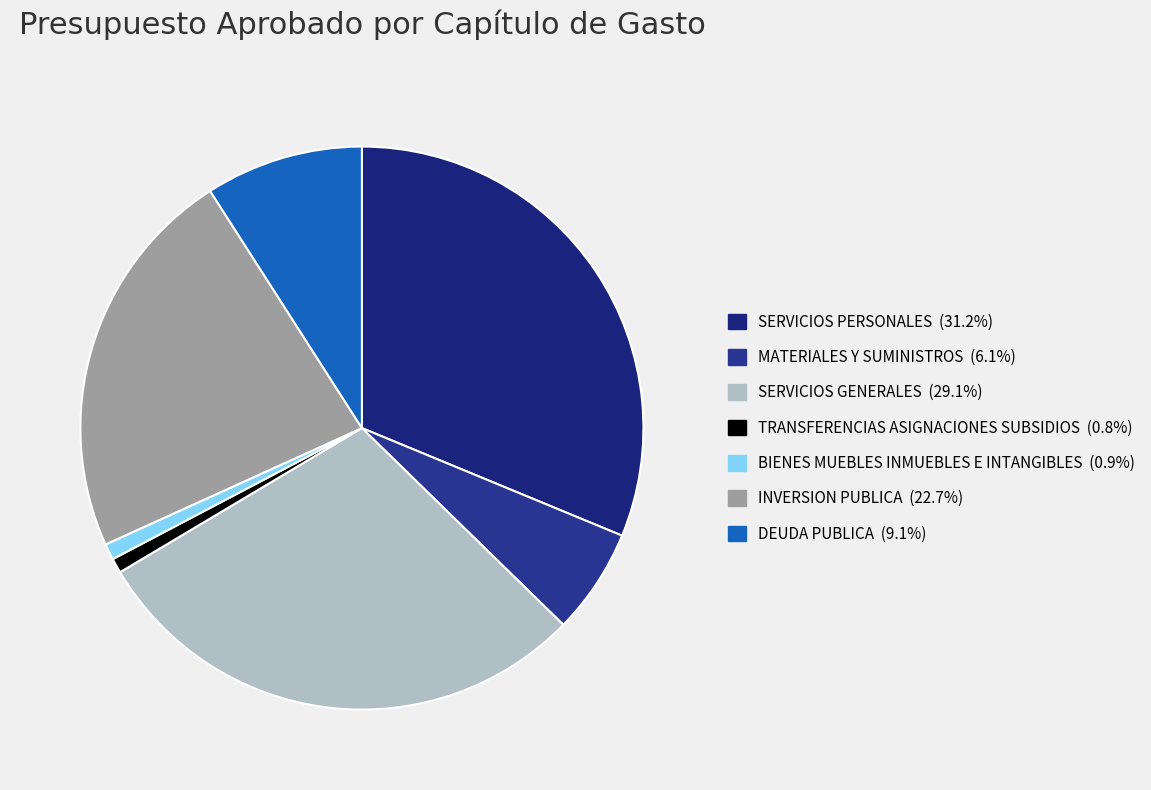

To the nearest percent, what is the average slice percentage?

14%